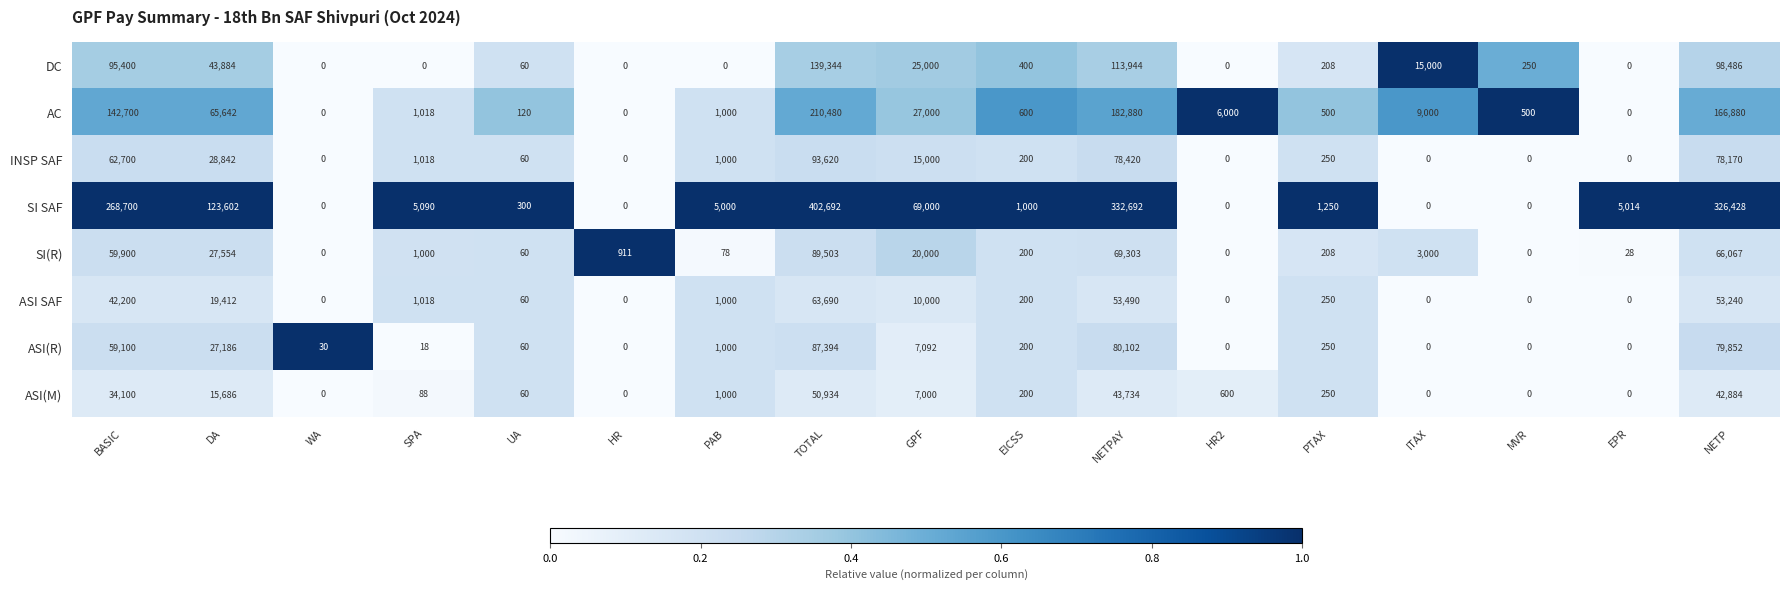

Rank the series by their maximum value, from highest to lowest.

SI SAF, AC, DC, INSP SAF, SI(R), ASI(R), ASI SAF, ASI(M)